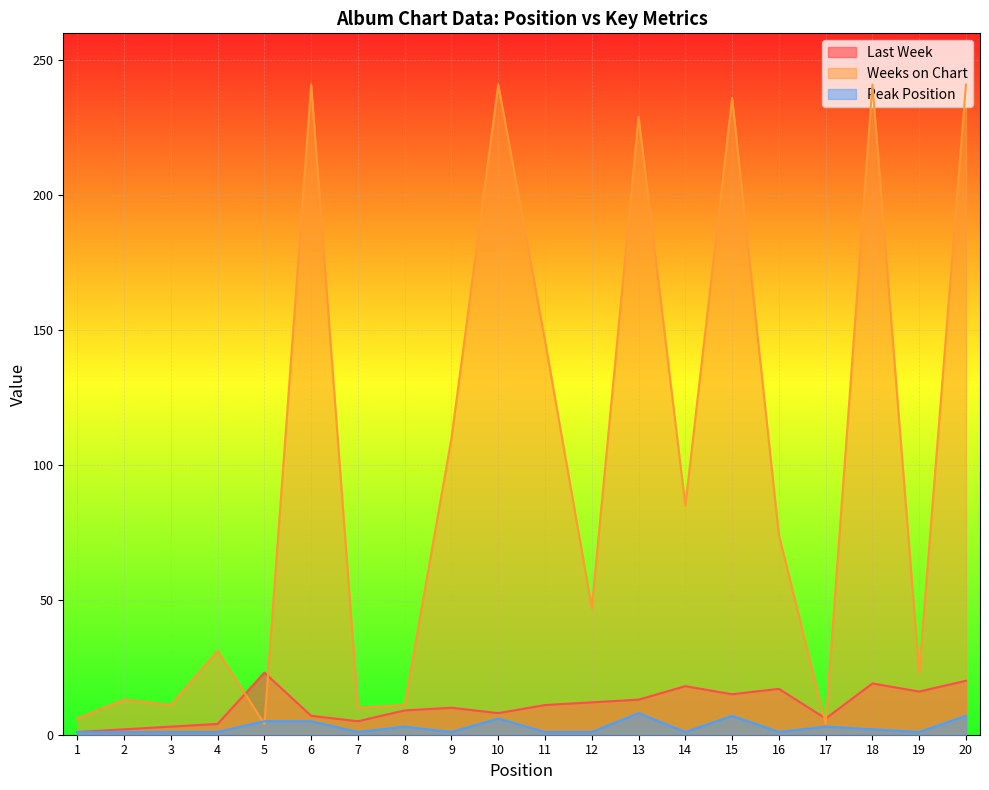

Does the chart display data point markers on the line(s)?

No